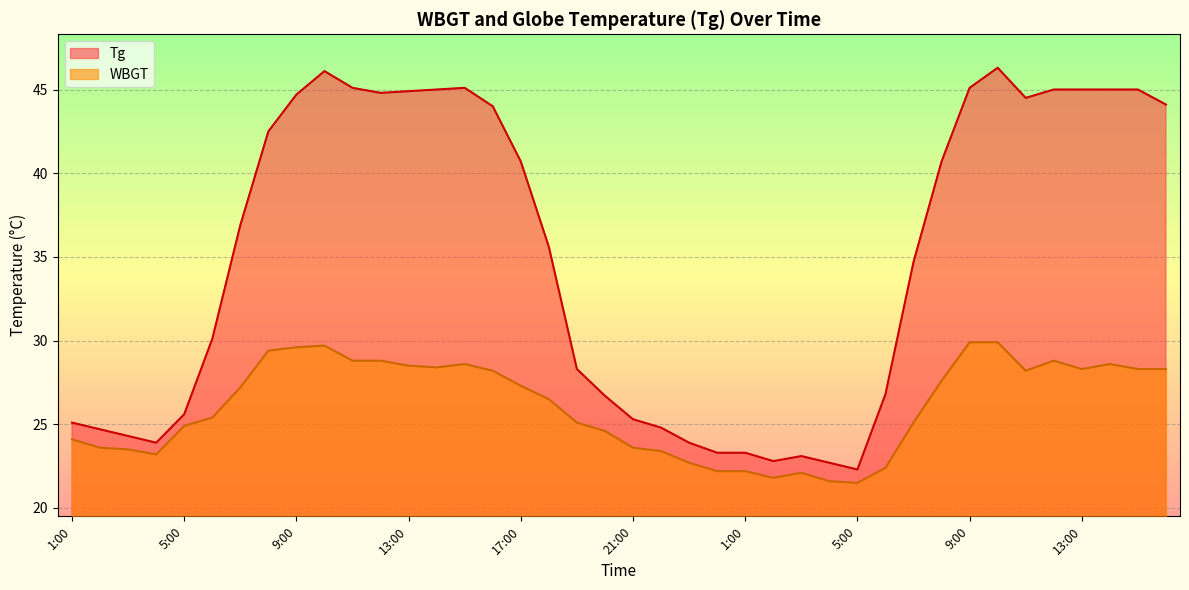

Reading right to left, extract all data points from this chart.

Tg: 44.1	45.0	45.0	45.0	45.0	44.5	46.3	45.1	40.7	34.7	26.8	22.3	22.7	23.1	22.8	23.3	23.3	23.9	24.8	25.3	26.7	28.3	35.6	40.7	44.0	45.1	45.0	44.9	44.8	45.1	46.1	44.7	42.5	36.9	30.1	25.6	23.9	24.3	24.7	25.1
WBGT: 28.3	28.3	28.6	28.3	28.8	28.2	29.9	29.9	27.6	25.1	22.4	21.5	21.6	22.1	21.8	22.2	22.2	22.7	23.4	23.6	24.6	25.1	26.5	27.3	28.2	28.6	28.4	28.5	28.8	28.8	29.7	29.6	29.4	27.2	25.4	24.9	23.2	23.5	23.6	24.1